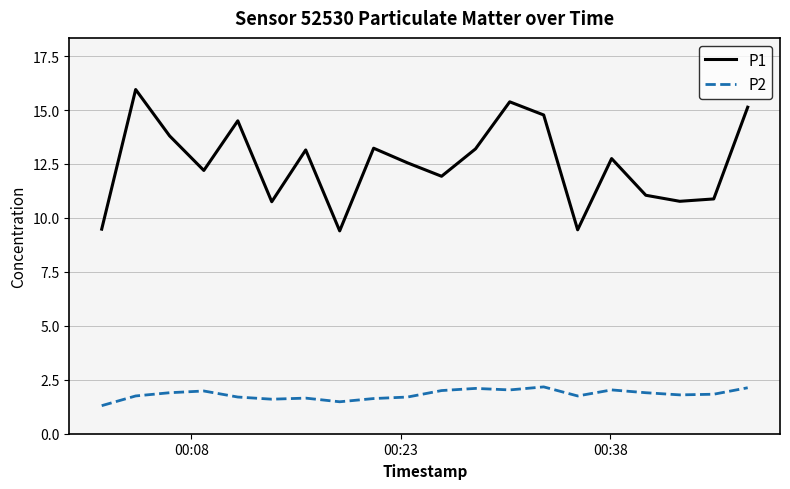

Which series has the largest total across all categories?

P1